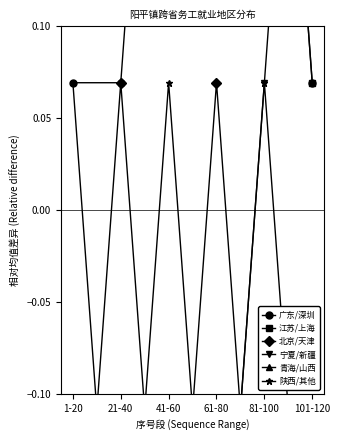

Reading left to right, list all the values displayed in this chart.

广东/深圳: 0.1	0.1	0.4	0.8	0.4	0.1
江苏/上海: 0.4	0.8	1.1	0.8	0.4	0.1
北京/天津: -0.3	0.1	-0.3	0.1	-0.3	-0.3
宁夏/新疆: -0.3	-0.3	-0.6	-0.3	0.1	-0.3
青海/山西: -0.6	-0.3	-0.3	-0.6	-0.3	-0.6
陕西/其他: 0.1	-0.3	0.1	-0.3	0.1	0.4